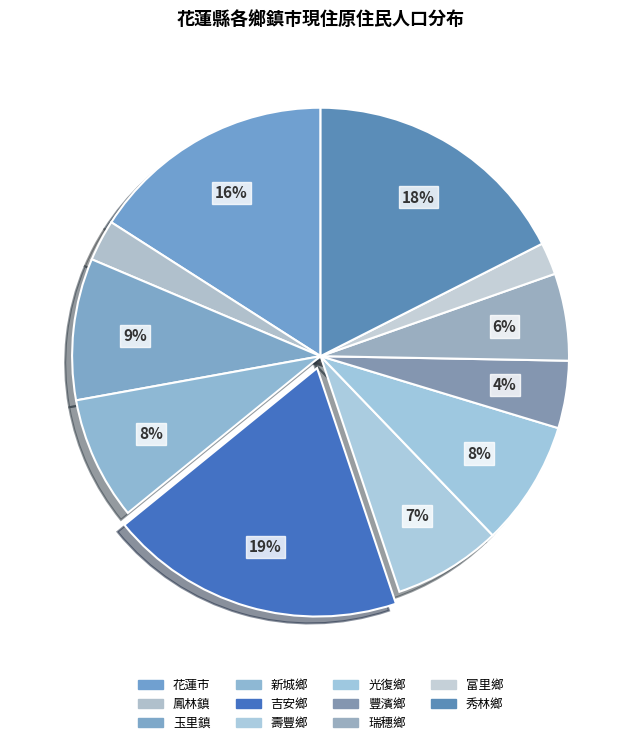

How many segments does this pie chart have?

11